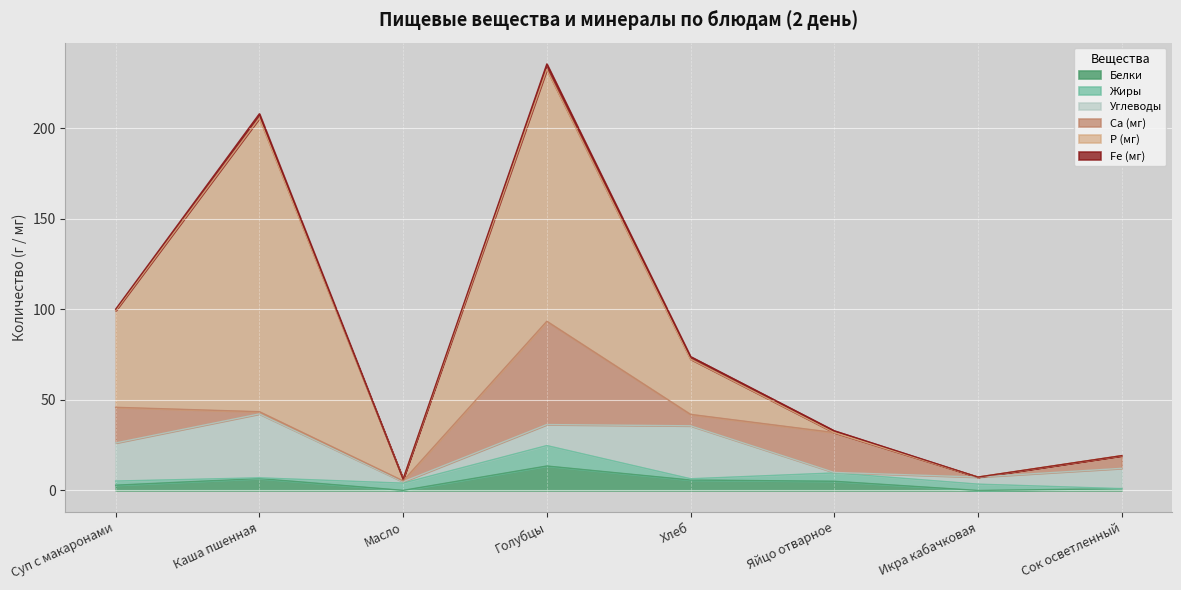

Is it true that Углеводы equals 18.3 at Сок осветленный?

False